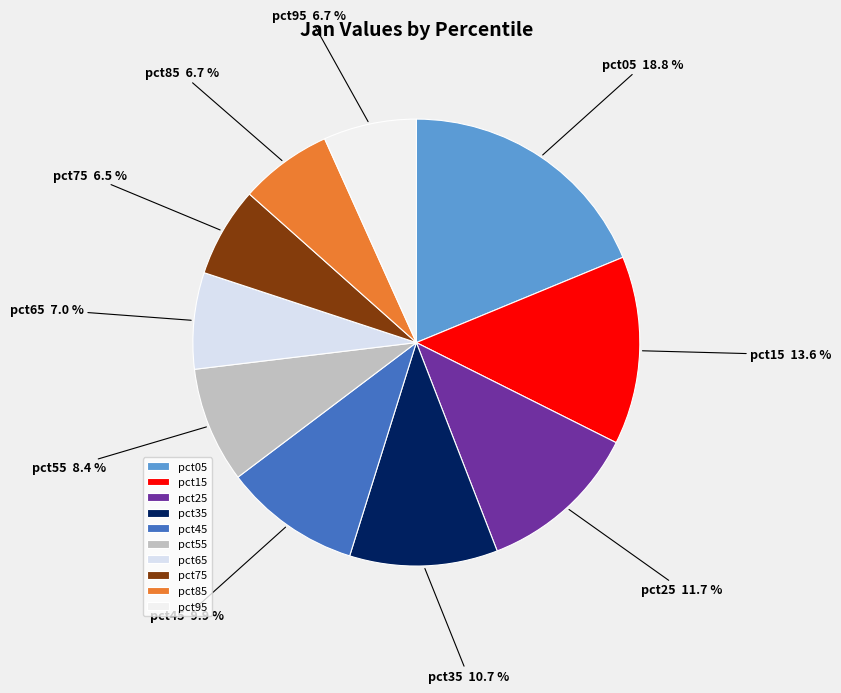

How many slices are in this pie chart?

10